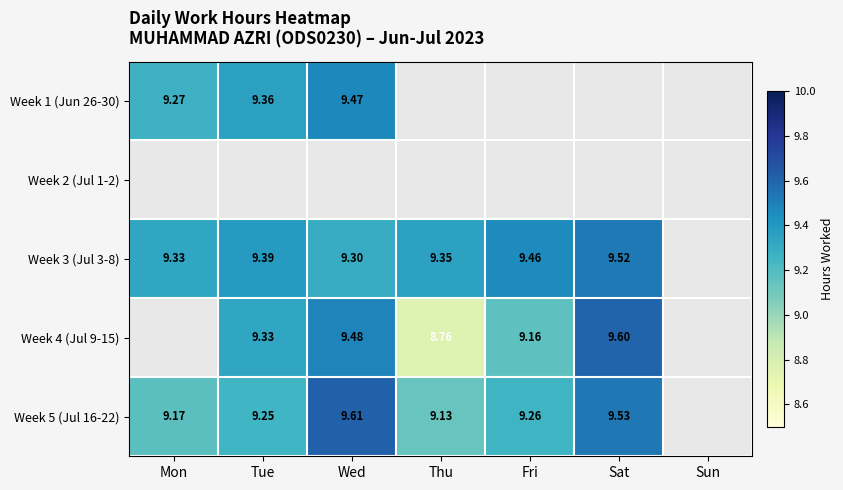

Is it true that Week 5 (Jul 16-22) equals 16.0 at Mon?

False